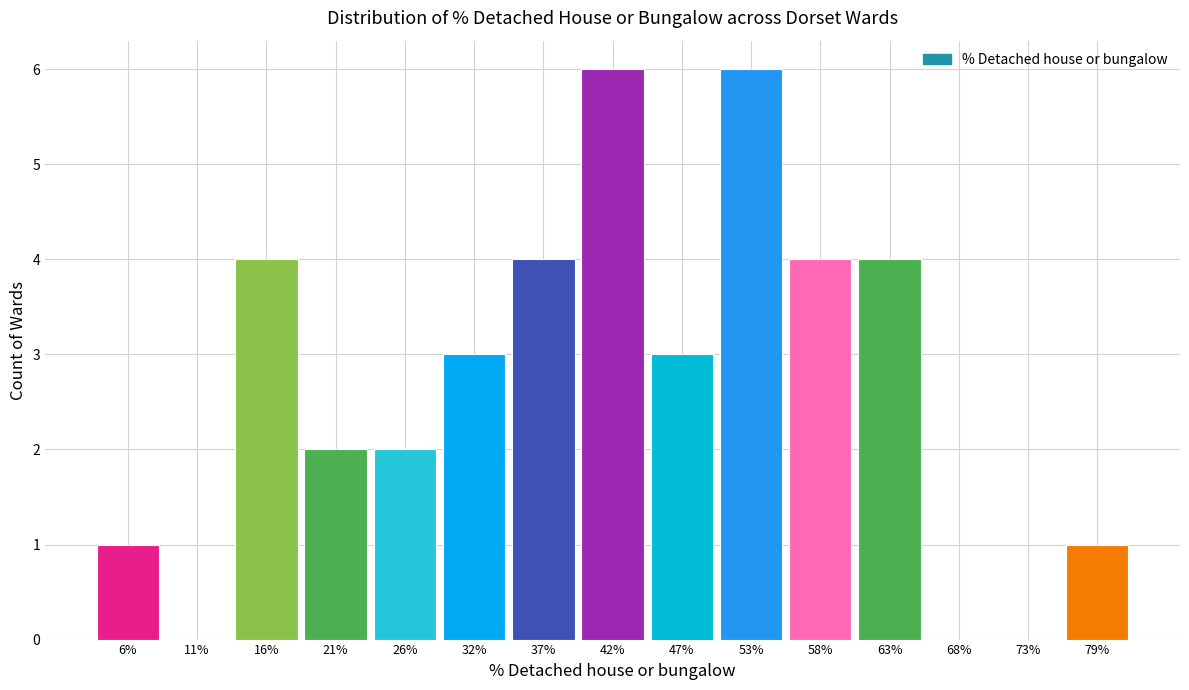

Reading left to right, transcribe this chart: for each bar, give the range it covers on the x-axis and its height. Neither the bar edges nor the heights are printed on the chart, so give them approximately, as read against the axes.

3 to 8: 1
8 to 13: 0
13 to 19: 4
19 to 24: 2
24 to 29: 2
29 to 34: 3
34 to 40: 4
40 to 45: 6
45 to 50: 3
50 to 55: 6
55 to 60: 4
60 to 66: 4
66 to 71: 0
71 to 76: 0
76 to 81: 1